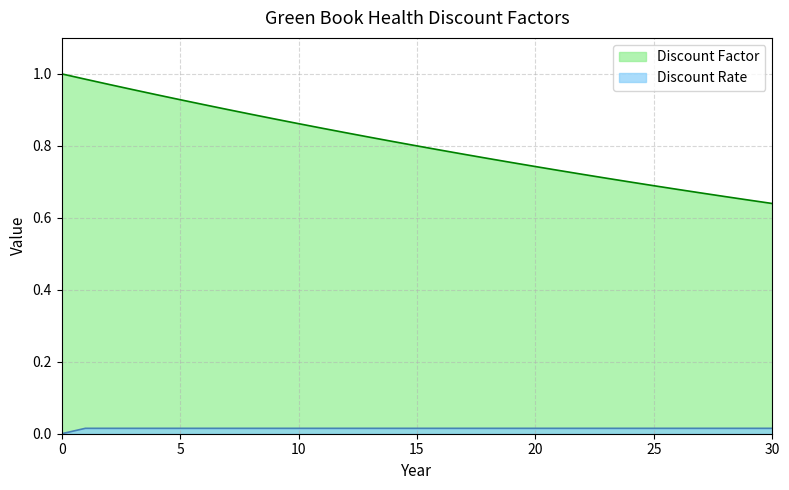

List the series in order of their overall mean, highest first.

Discount Factor, Discount Rate